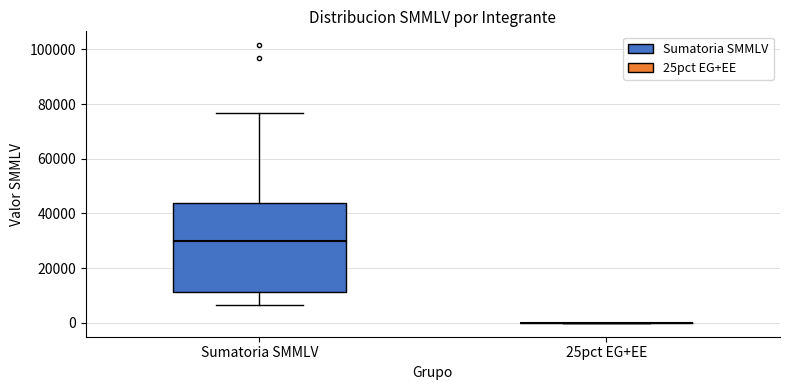

Reading left to right, read every box against the y-axis: the position of its median line, the range the box covers, and the ends of its whiskers. The values are not printed on the chart, so give them approximately, as read against the axis.

Sumatoria SMMLV: median 30000, box 12000 to 44000, whiskers 6000 to 76000
25pct EG+EE: box collapsed to a line at 0, whiskers 0 to 0